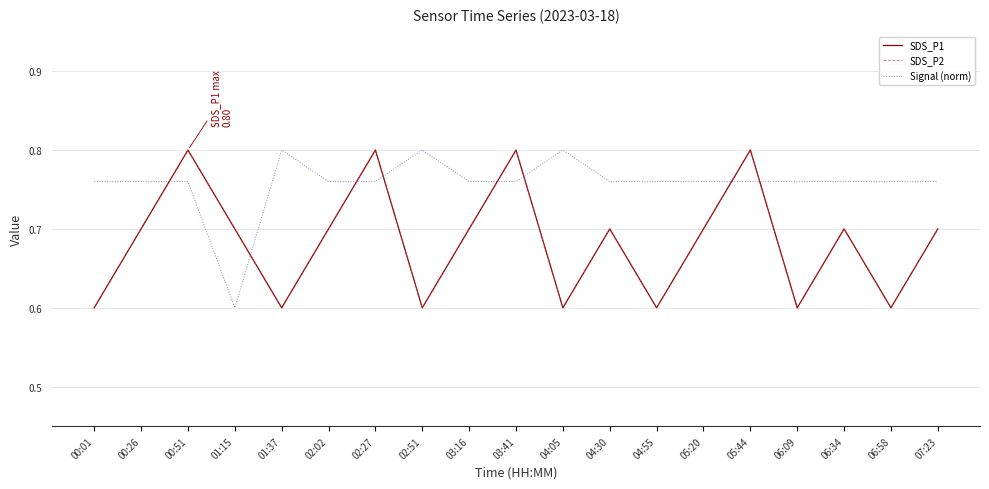

The SDS_P1 series shows 0.8 at 03:41. True or false?

True